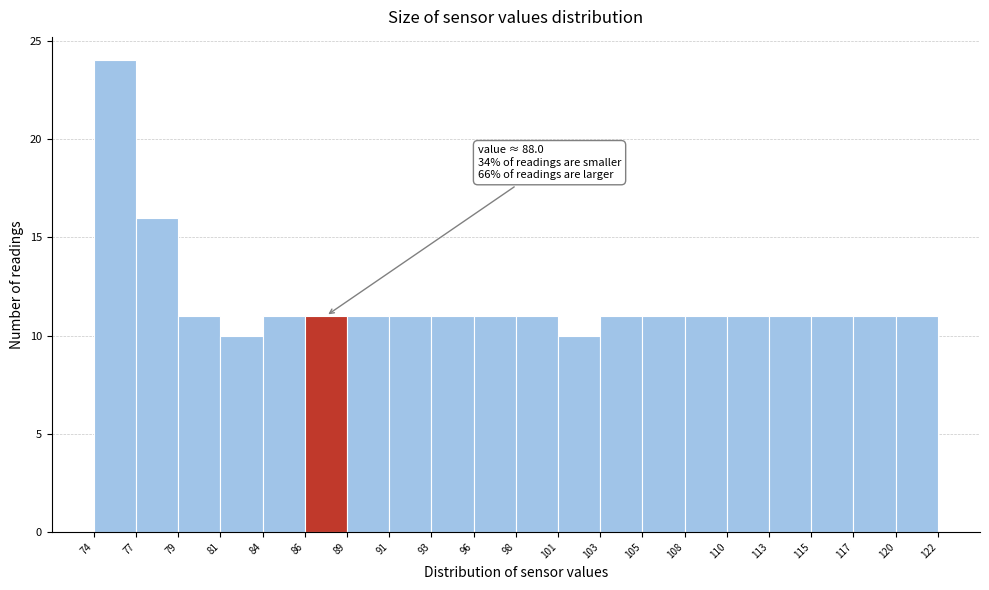

Over which range of the x-axis is the bar tallest?

74 to 77